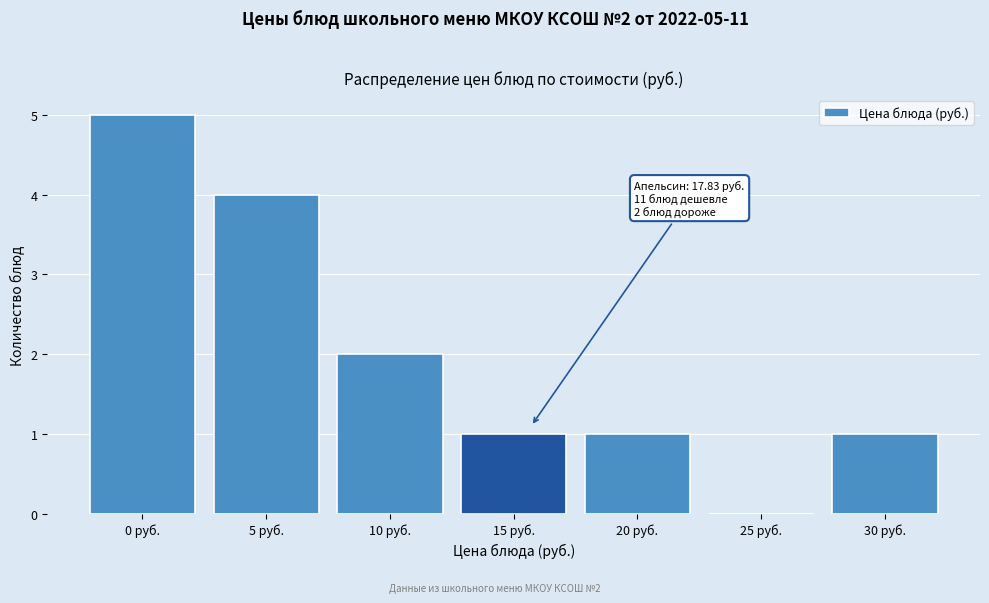

Reading left to right, extract all data points from this chart.

0 руб.=5	5 руб.=4	10 руб.=2	15 руб.=1	20 руб.=1	25 руб.=0	30 руб.=1